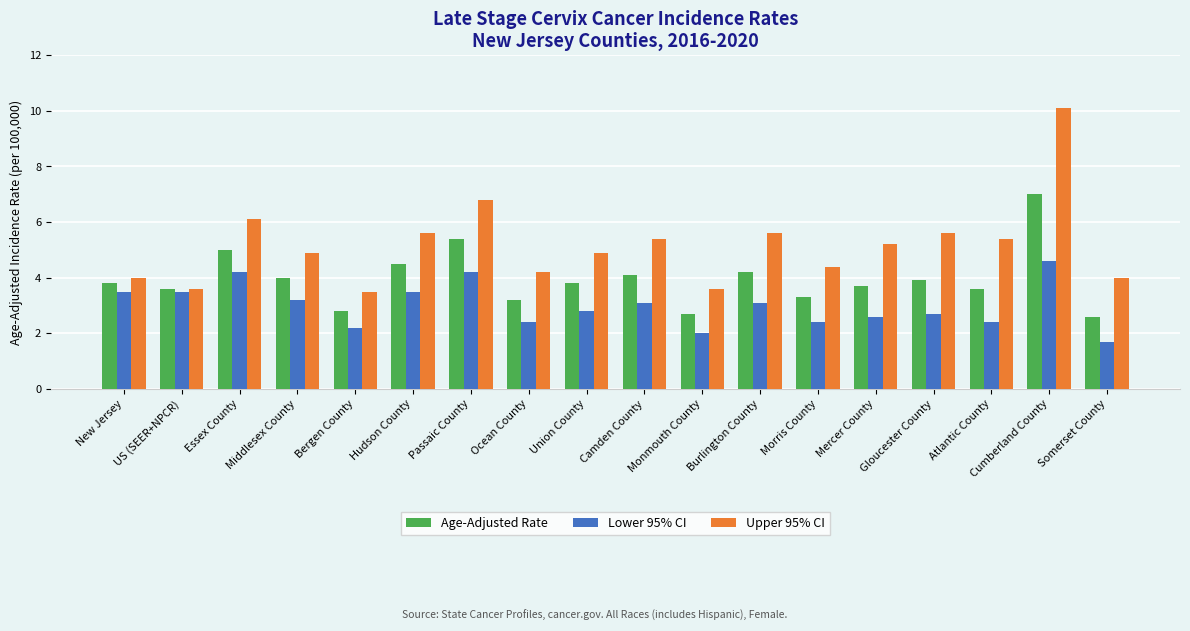

How many groups of bars are there?

18